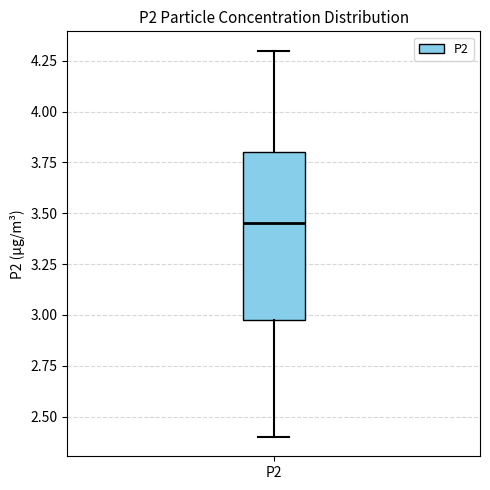

Read this box plot against the y-axis: the position of the median line, the range covered by the box, and the ends of both whiskers. The values are not printed on the chart, so give them approximately, as read against the axis.

median 3.45, box 3.00 to 3.80, whiskers 2.40 to 4.30